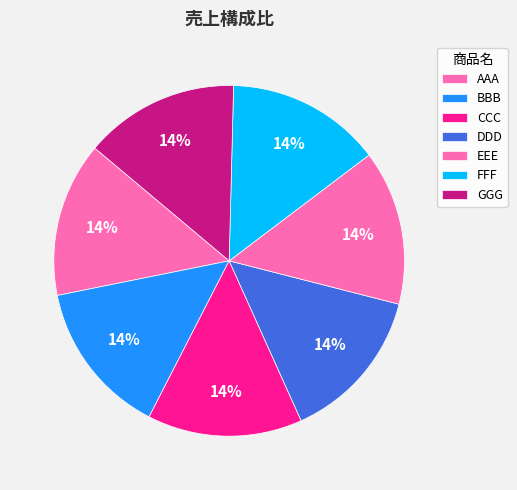

Which slice is the smallest?

AAA